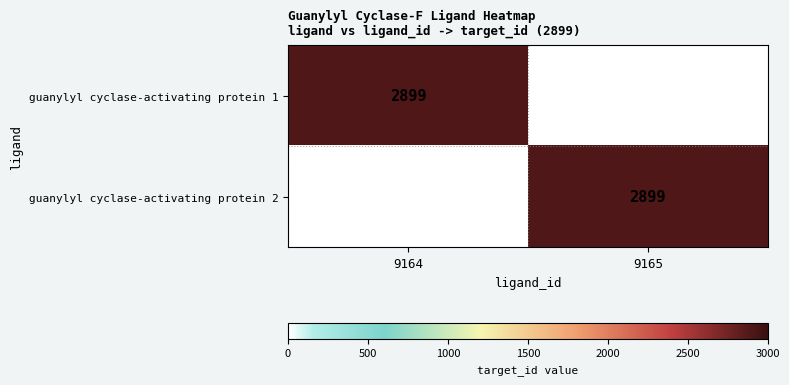

How many categories are shown in the chart?

2